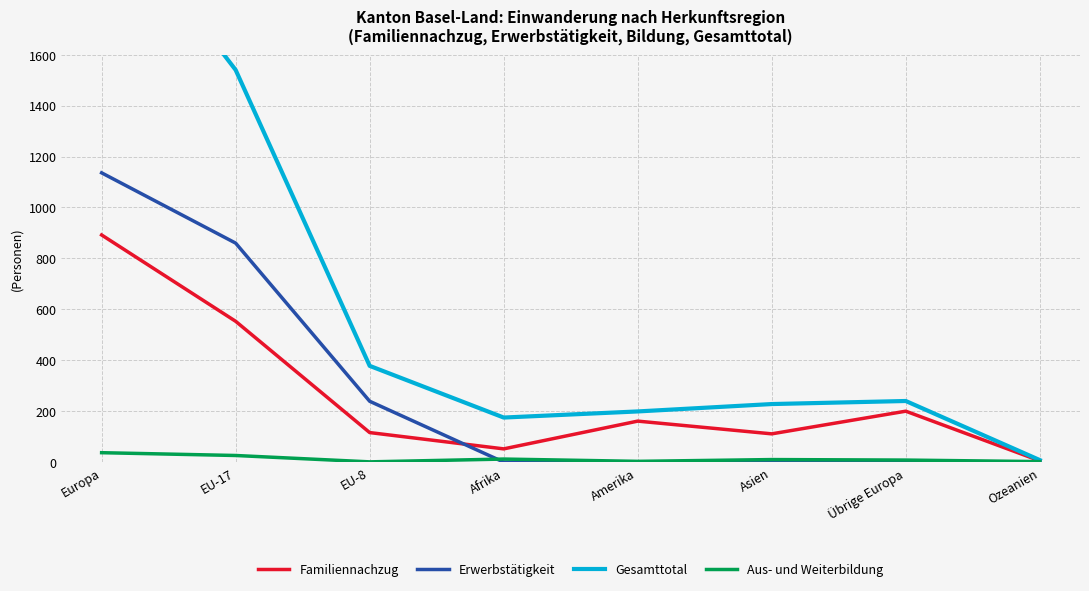

True or false: Erwerbstätigkeit and Aus- und Weiterbildung cross at least once.

True